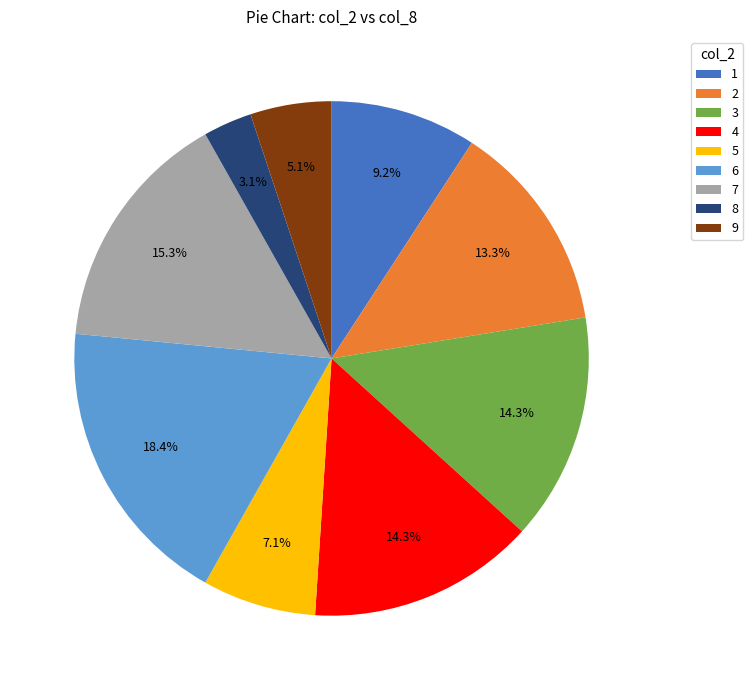

What is the smallest slice in the pie chart?

8